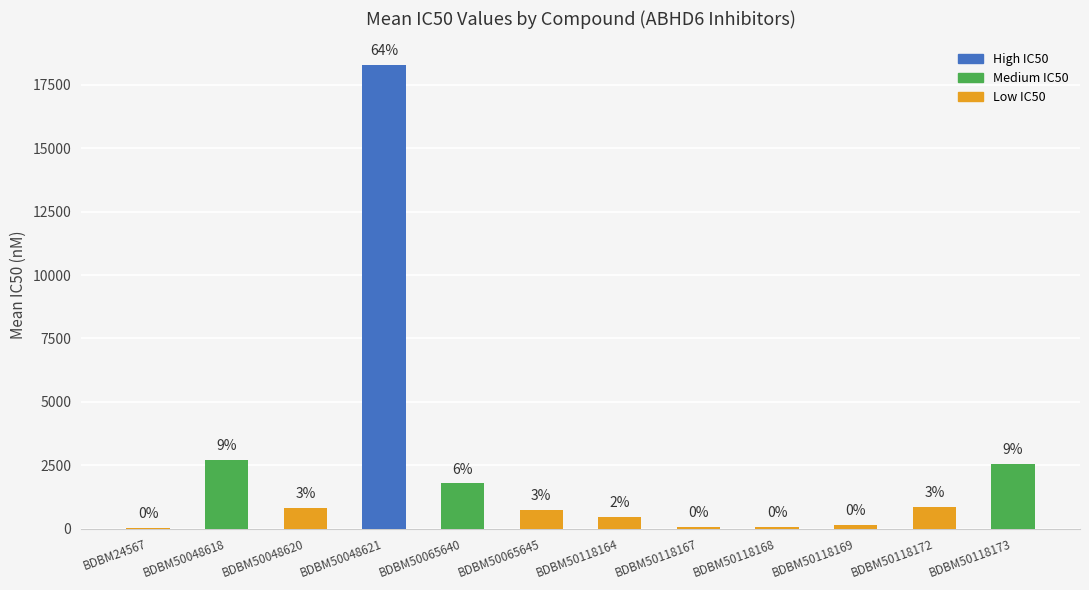

Does the chart contain stacked bars?

No